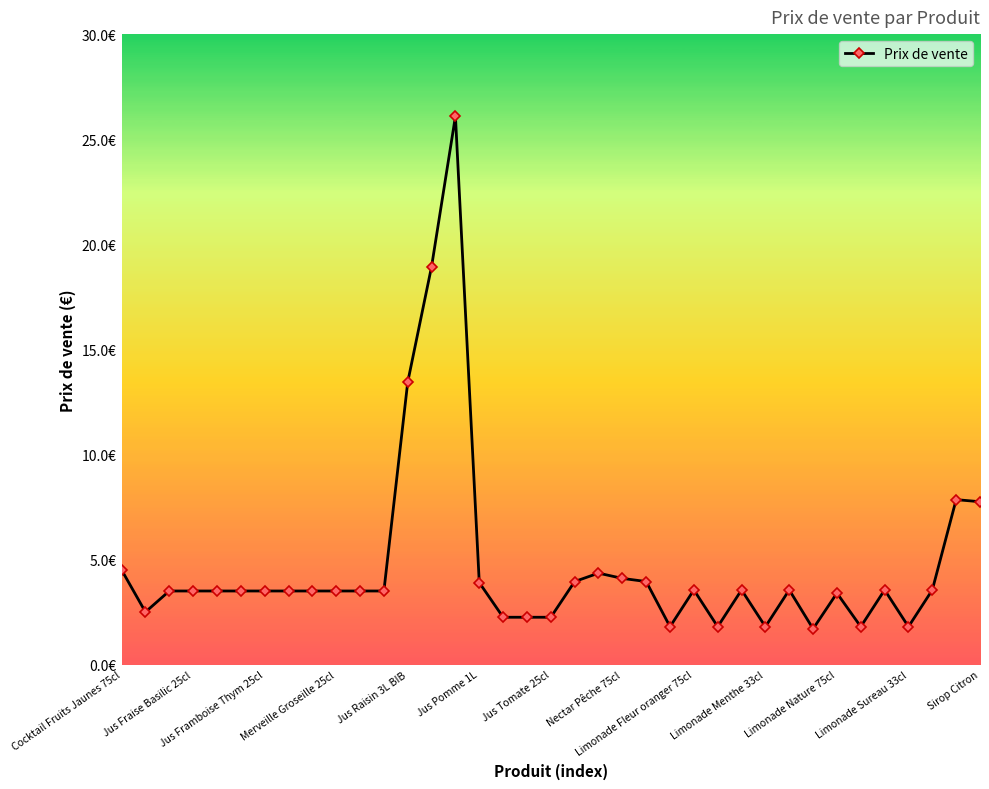

Does the chart have visible grid lines?

No